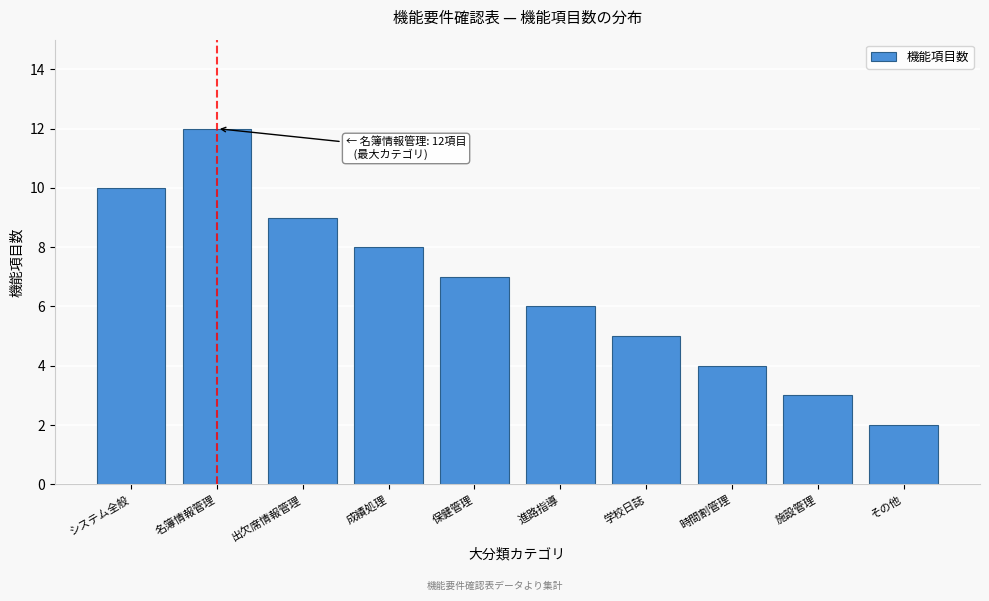

Reading left to right, what are all the values shown in this chart?

システム全般=10	名簿情報管理=12	出欠席情報管理=9	成績処理=8	保健管理=7	進路指導=6	学校日誌=5	時間割管理=4	施設管理=3	その他=2